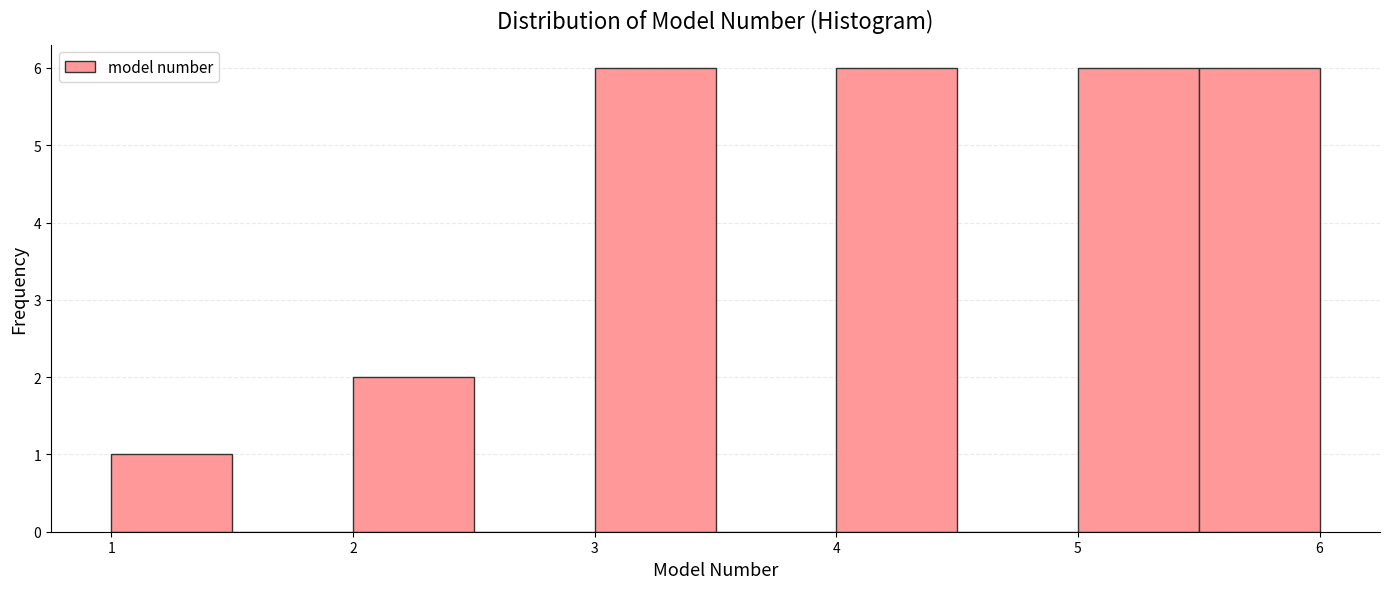

How tall is the bar that spans 5.5 to 6.0 on the x-axis? The values are not printed on the chart, so give them approximately, as read against the axis.

6